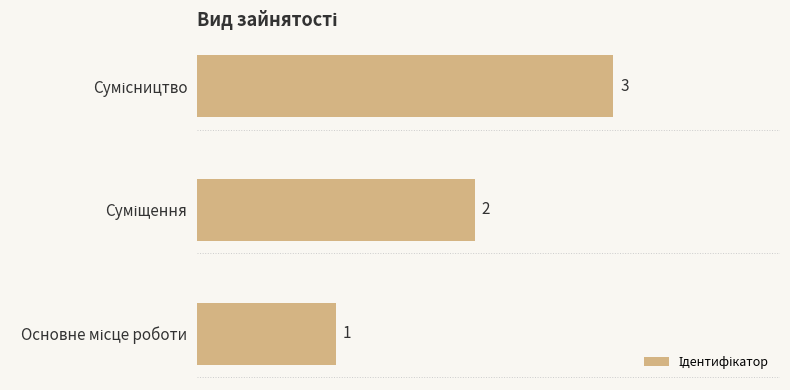

How many values are between 1 and 3?

3